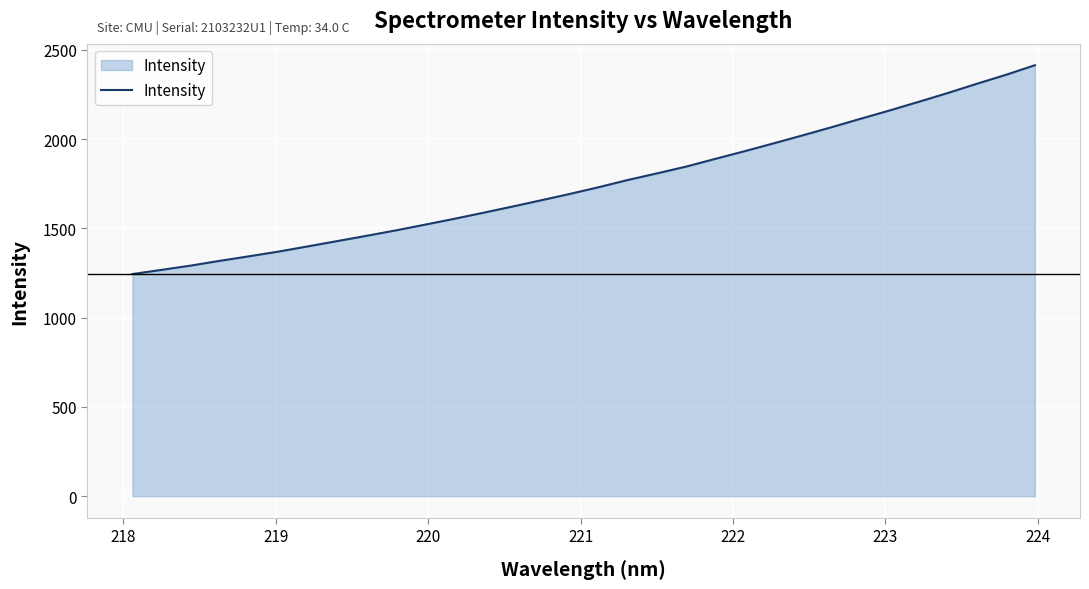

What is the minimum value shown in the chart?

1244.1